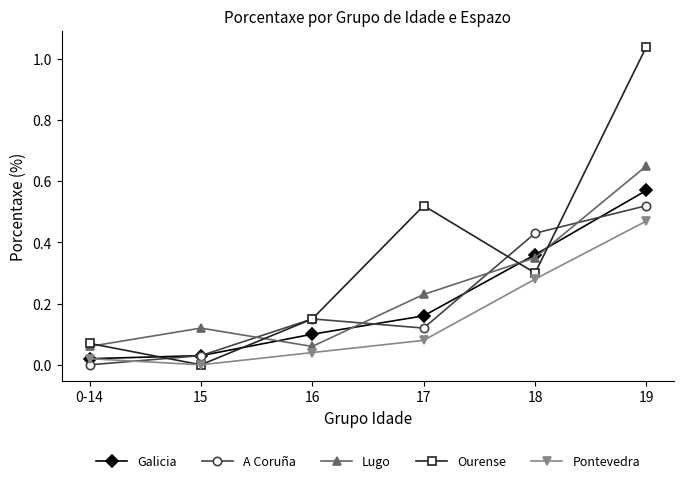

What is the total value across all series at 17?

1.1